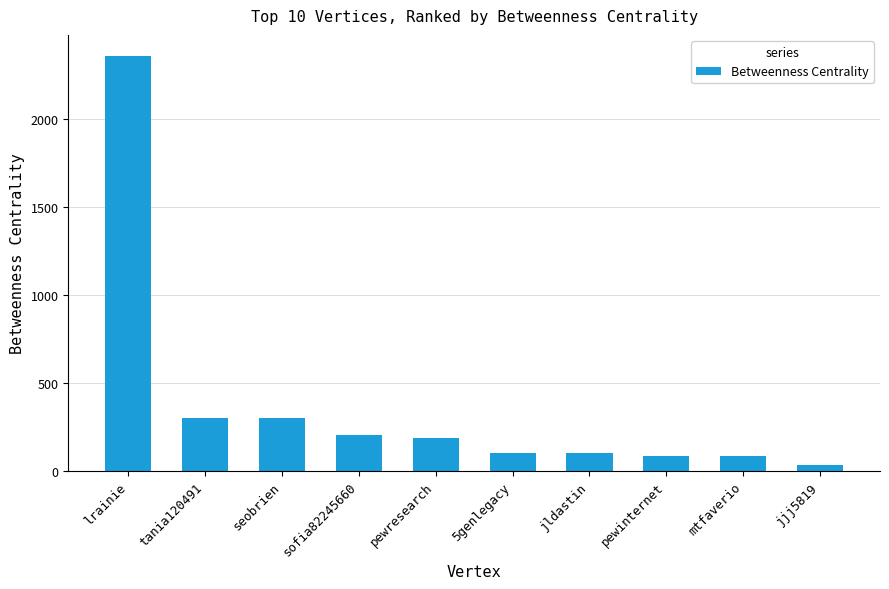

What is the minimum value shown in the chart?

32.0